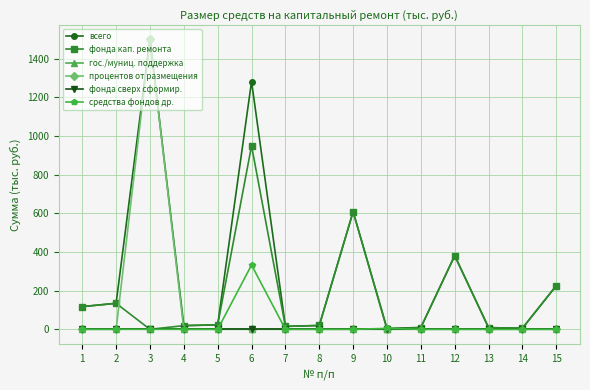

At which category does the chart reach its minimum across all series?

3